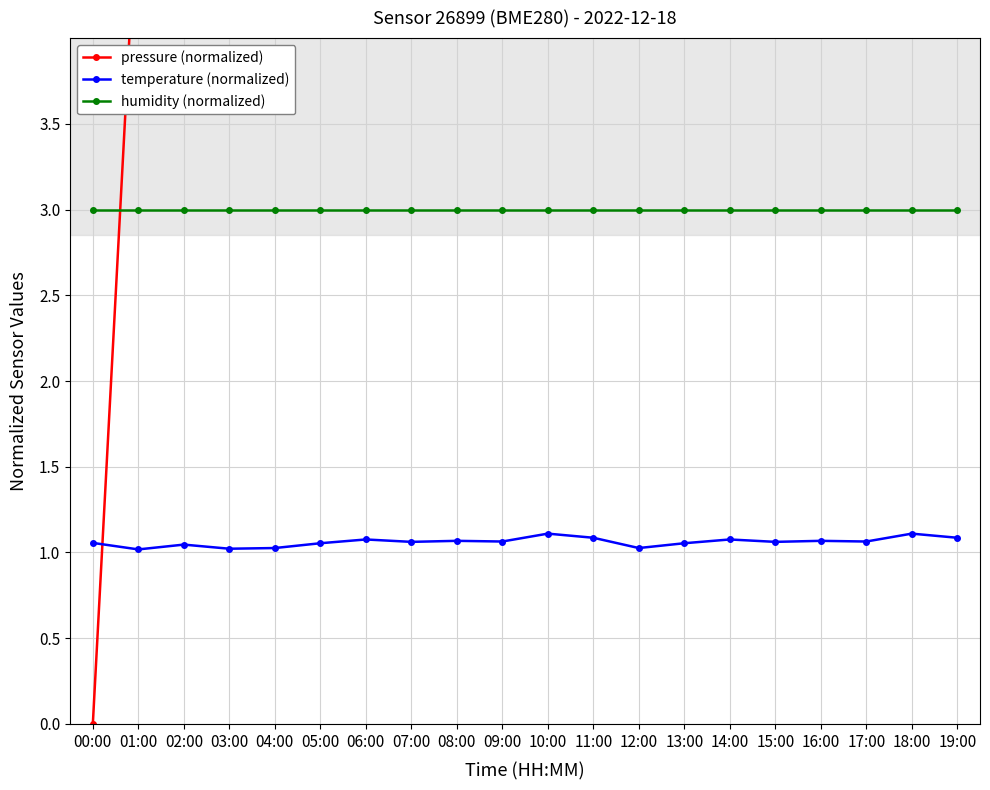

Which category has the lowest value across all series?

00:00